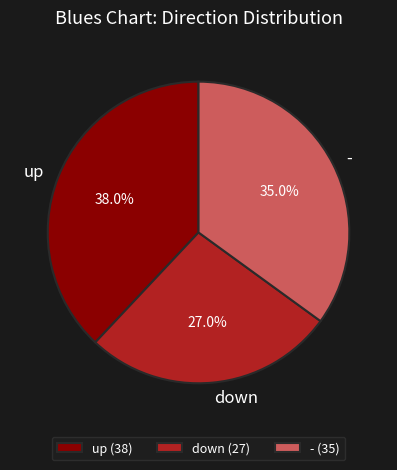

Is there any slice that represents more than half of the pie?

No